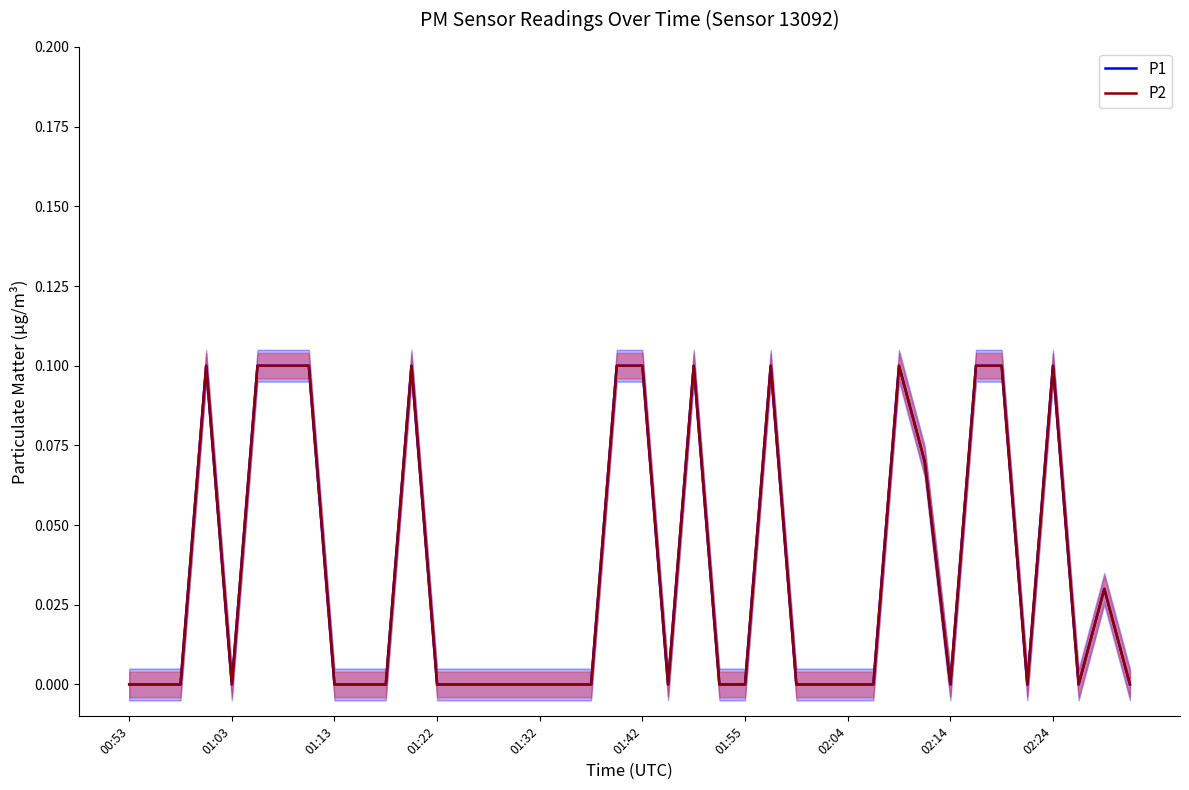

True or false: P2 and P1 cross at least once.

False